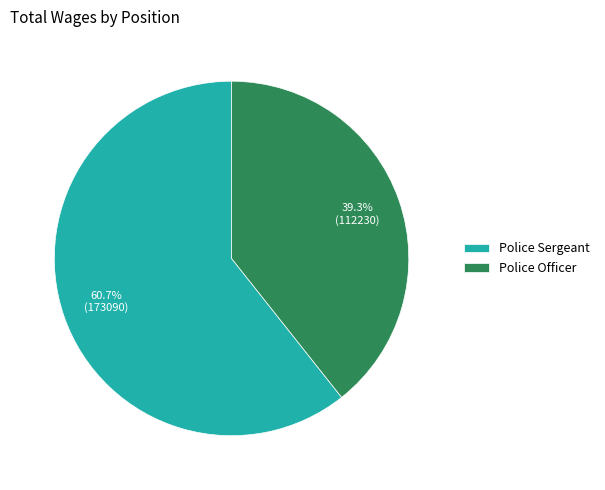

To the nearest percent, what percentage of the pie is Police Officer?

39%